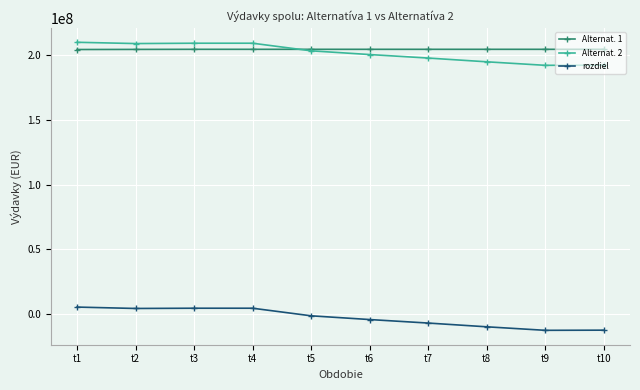

What is the spread (max minus min) of values at t9?

216733995.3